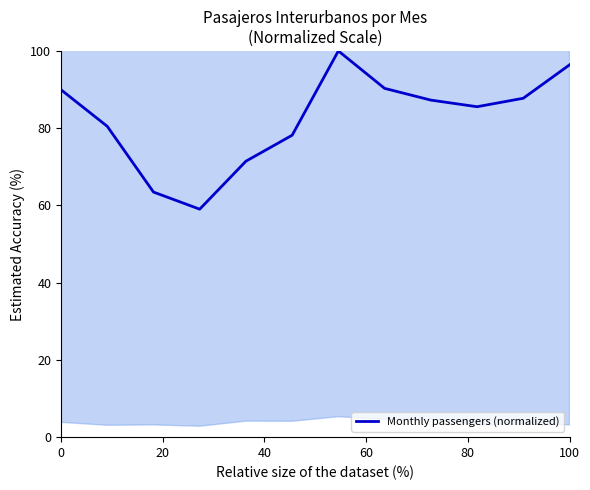

The value of Monthly passengers (normalized) at 100 is 126.9. True or false?

False